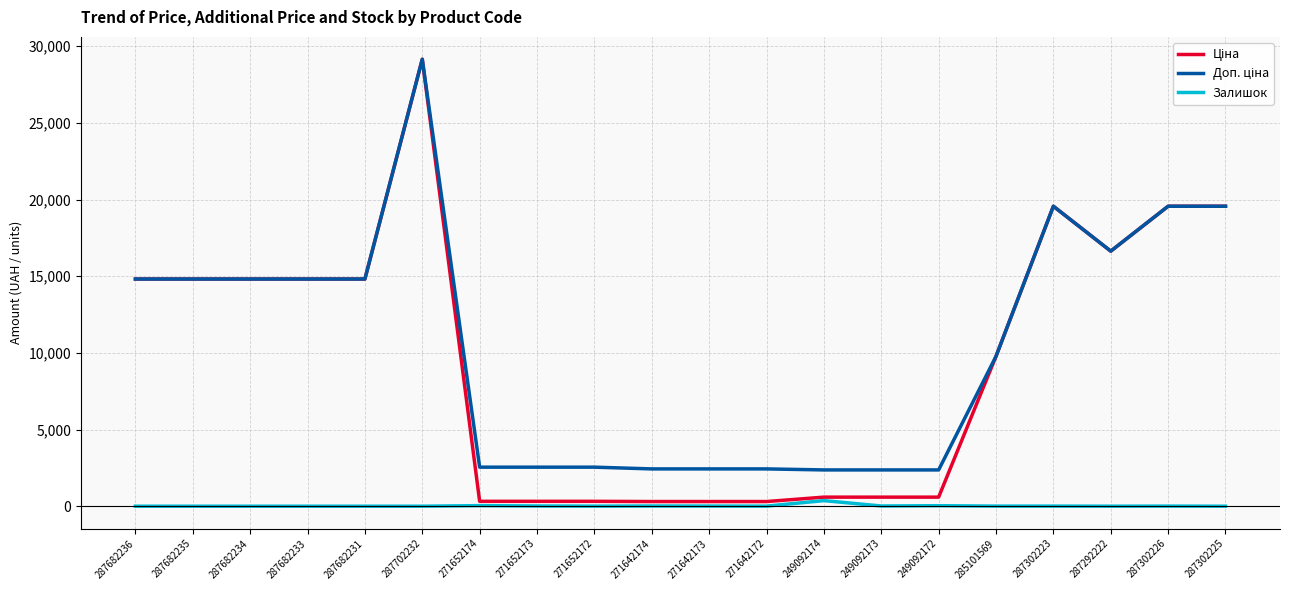

What is the greatest value displayed?

29152.3